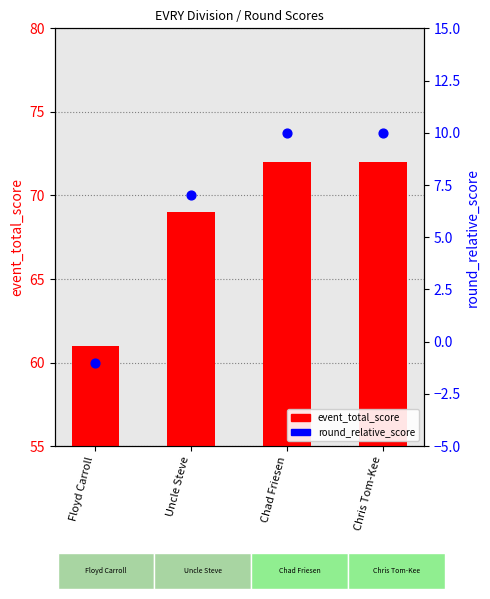

What is the total value across all series at Chris Tom-Kee?

82